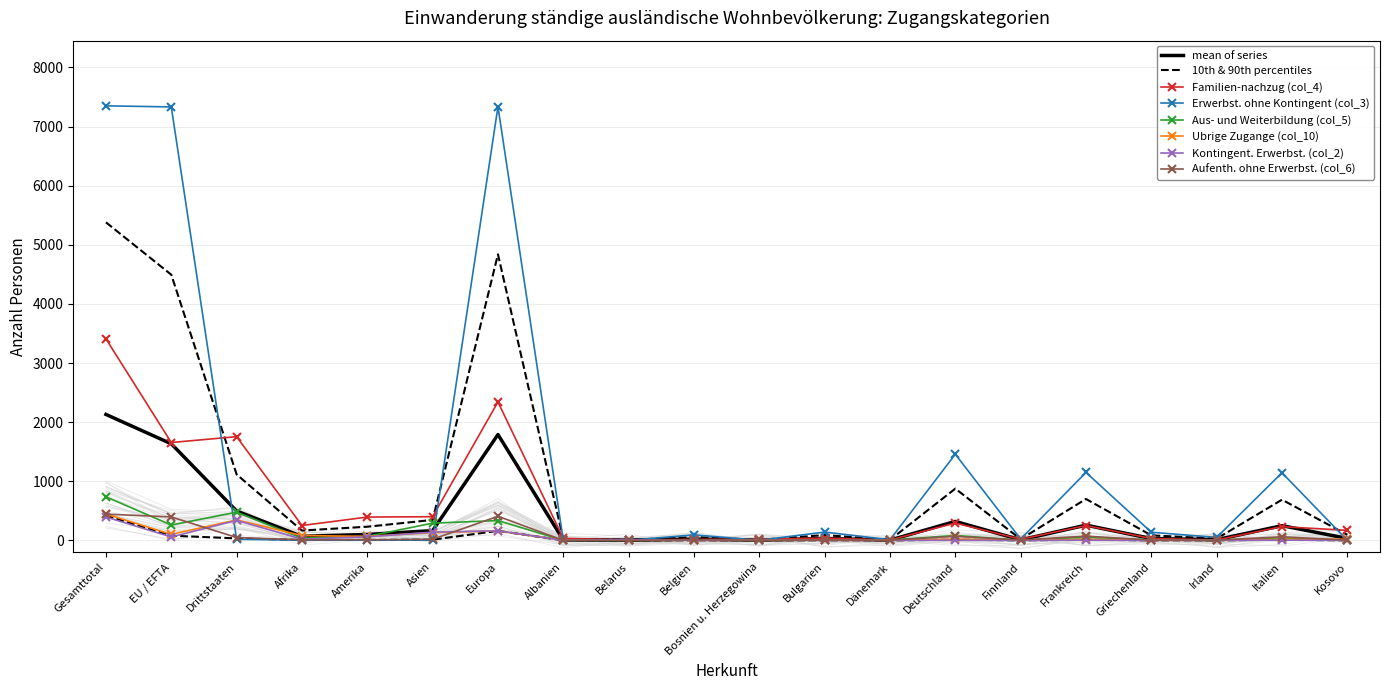

The value of Aus- und Weiterbildung (col_5) at Belgien is 6. True or false?

True